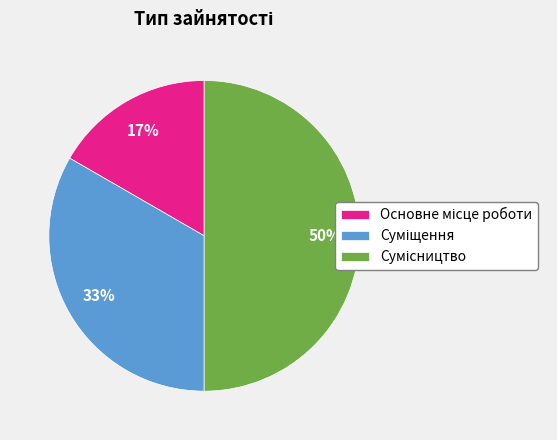

How many slices are in this pie chart?

3